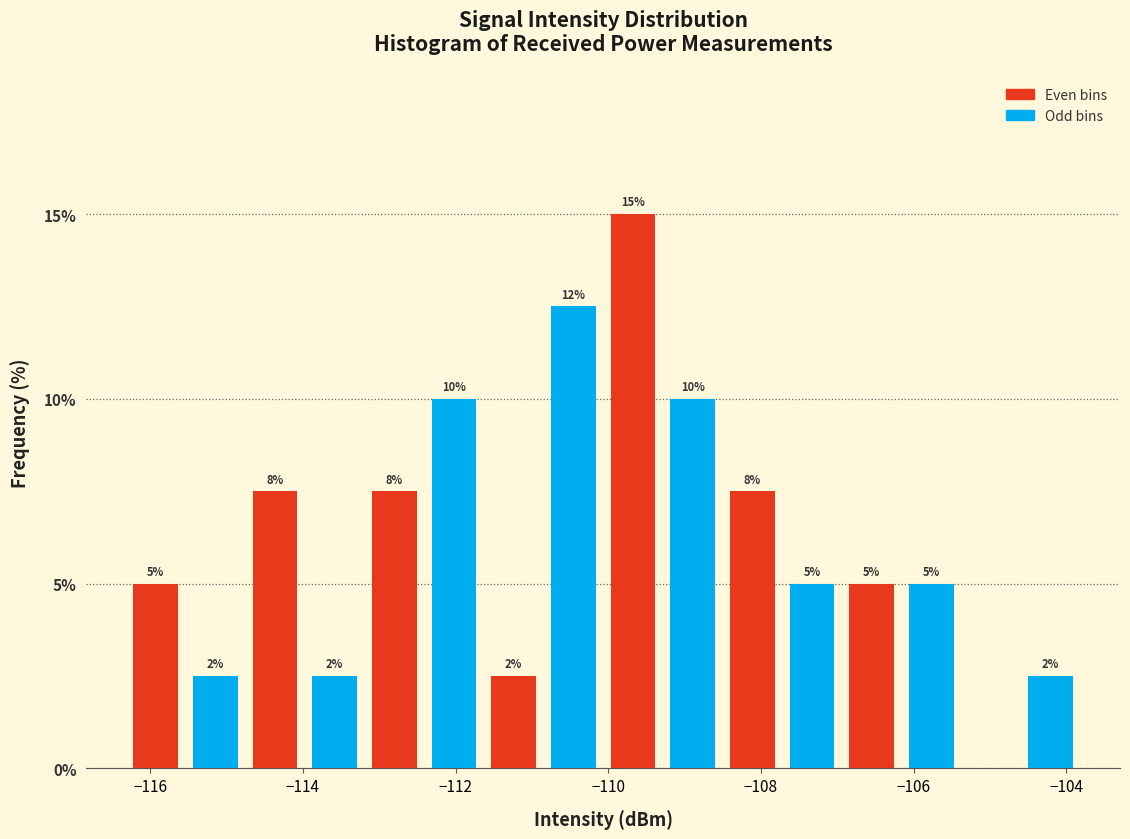

Read against the x-axis, roughly where is the centre of the tallest bar?

-109.6